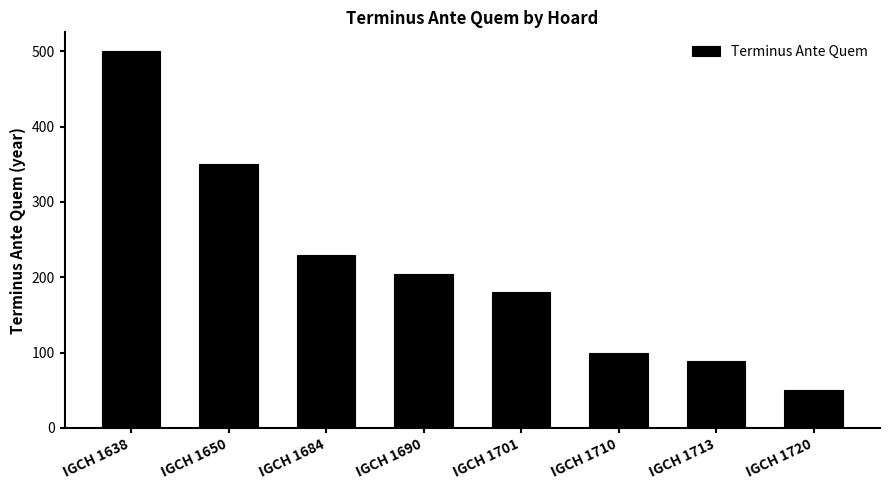

What is the value of the 4th bar from the left?

204